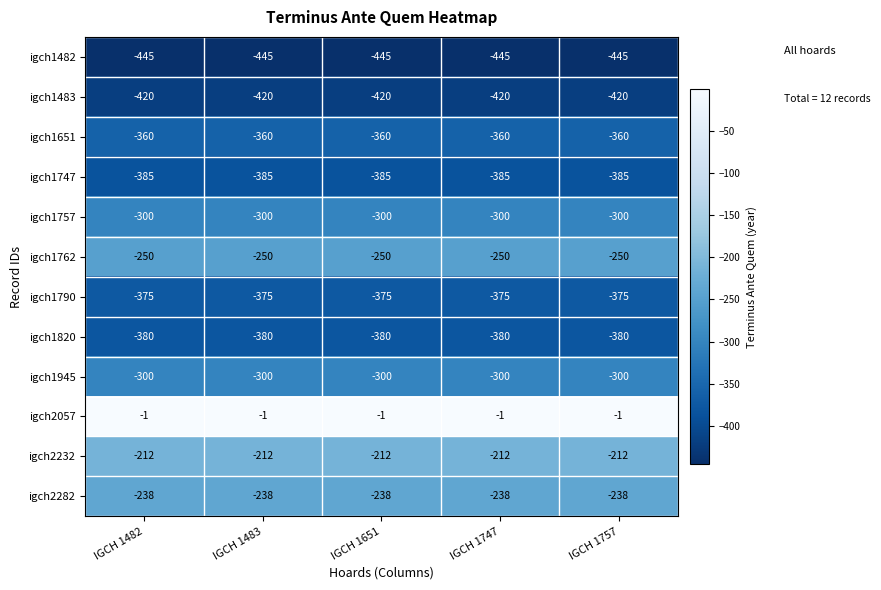

What is the sum of all igch2232 values?

-1060